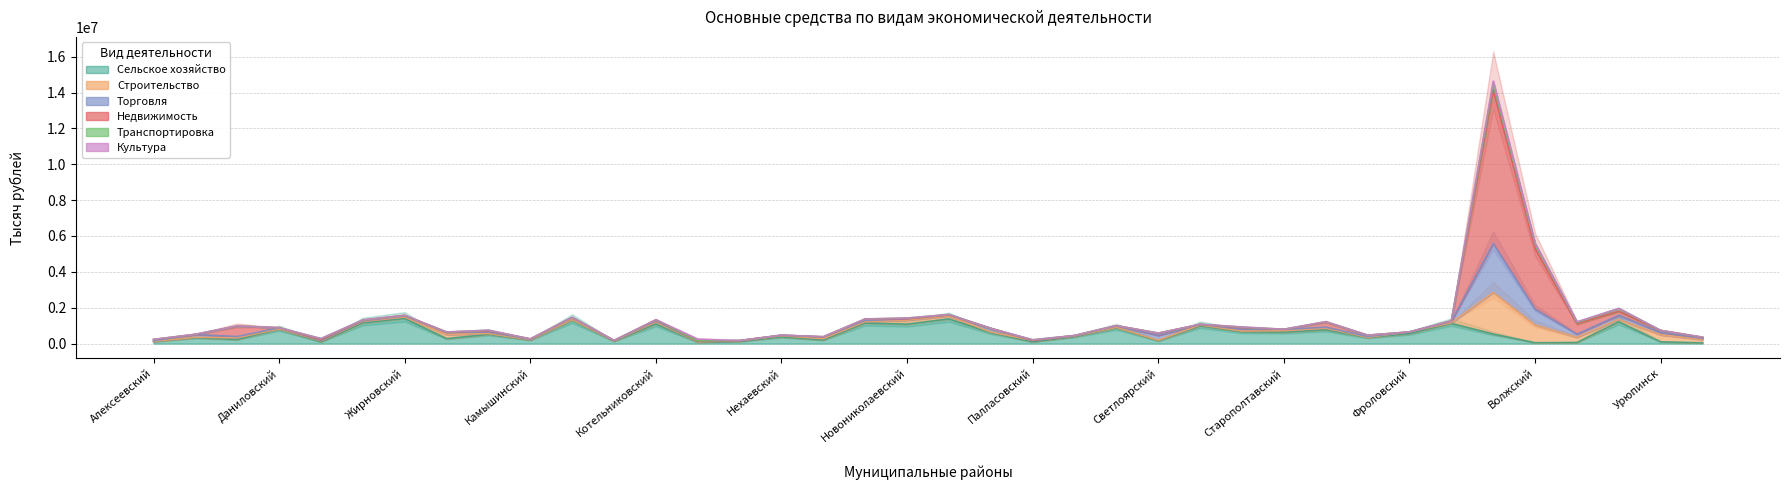

How many values in the Транспортировка series are below 6970?

19